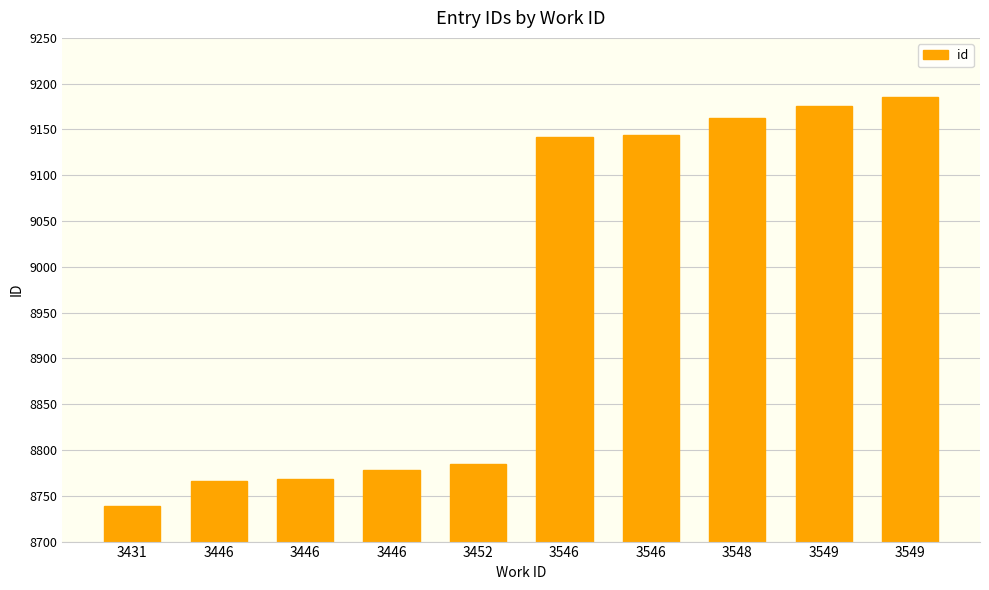

At which category does the chart reach its minimum across all series?

3431